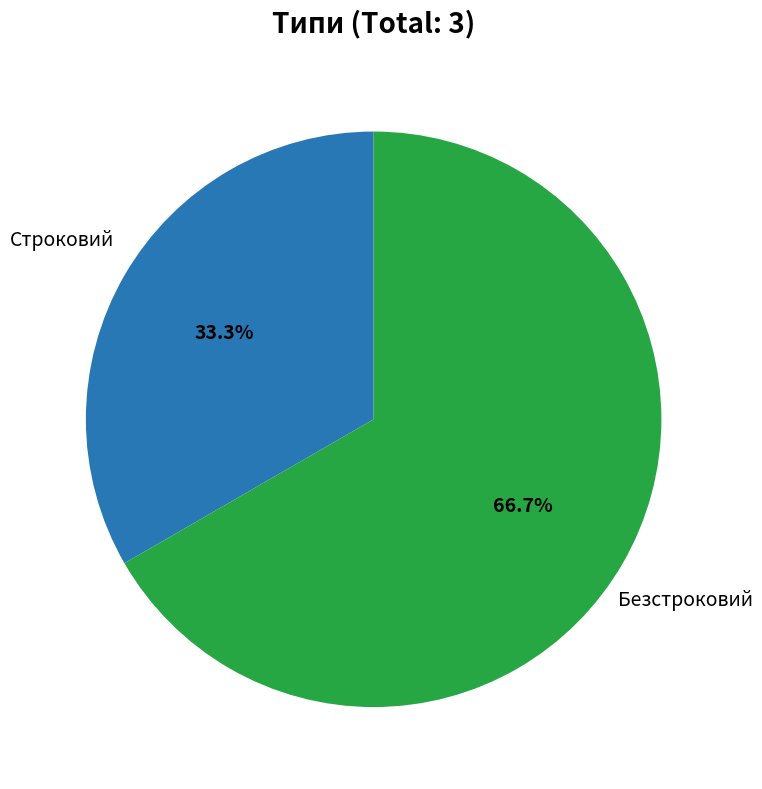

Which category has the biggest portion of the pie?

Безстроковий